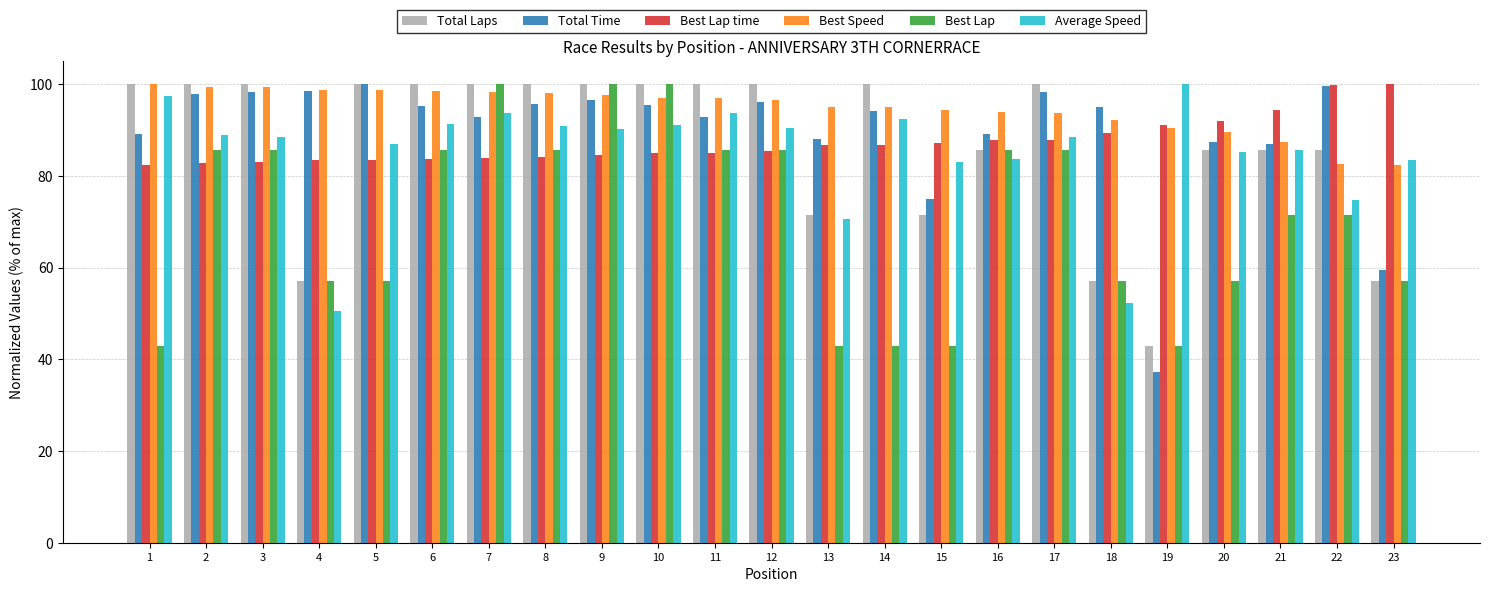

Is it true that Total Laps equals 34.1 at 17?

False